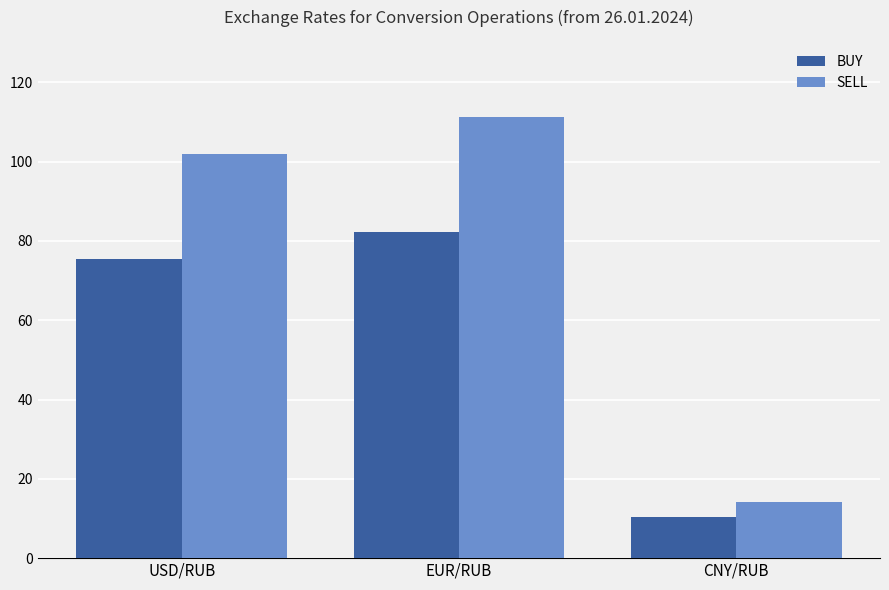

At which category does the chart reach its minimum across all series?

CNY/RUB